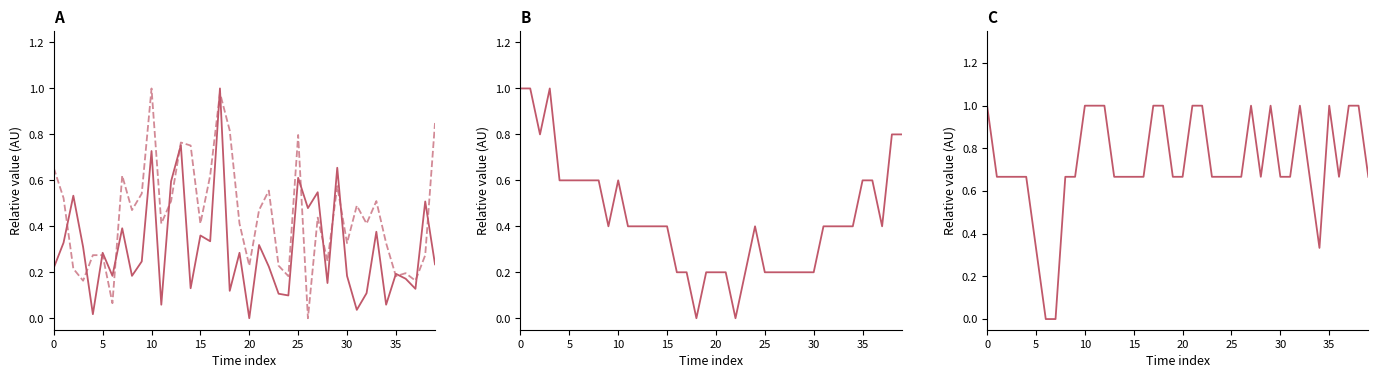

True or false: Temp has a value of 0.6 at 35.

True